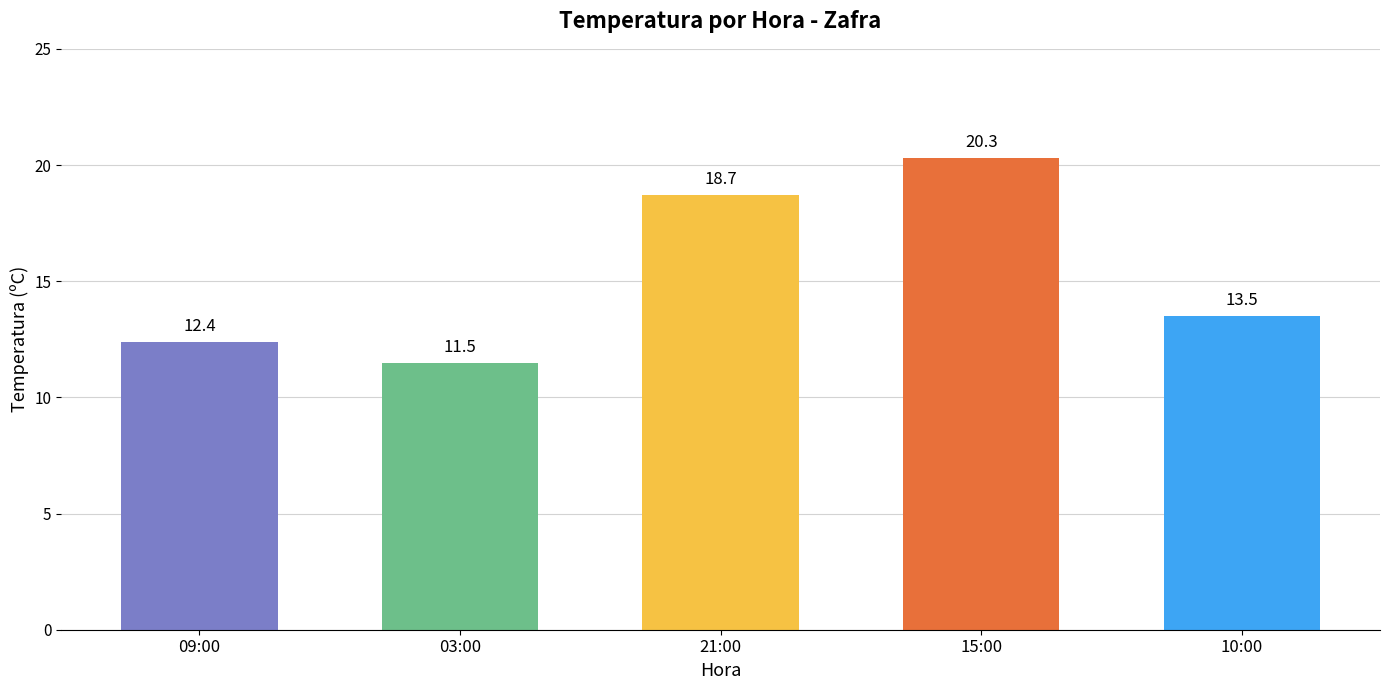

Does the chart contain any negative values?

No